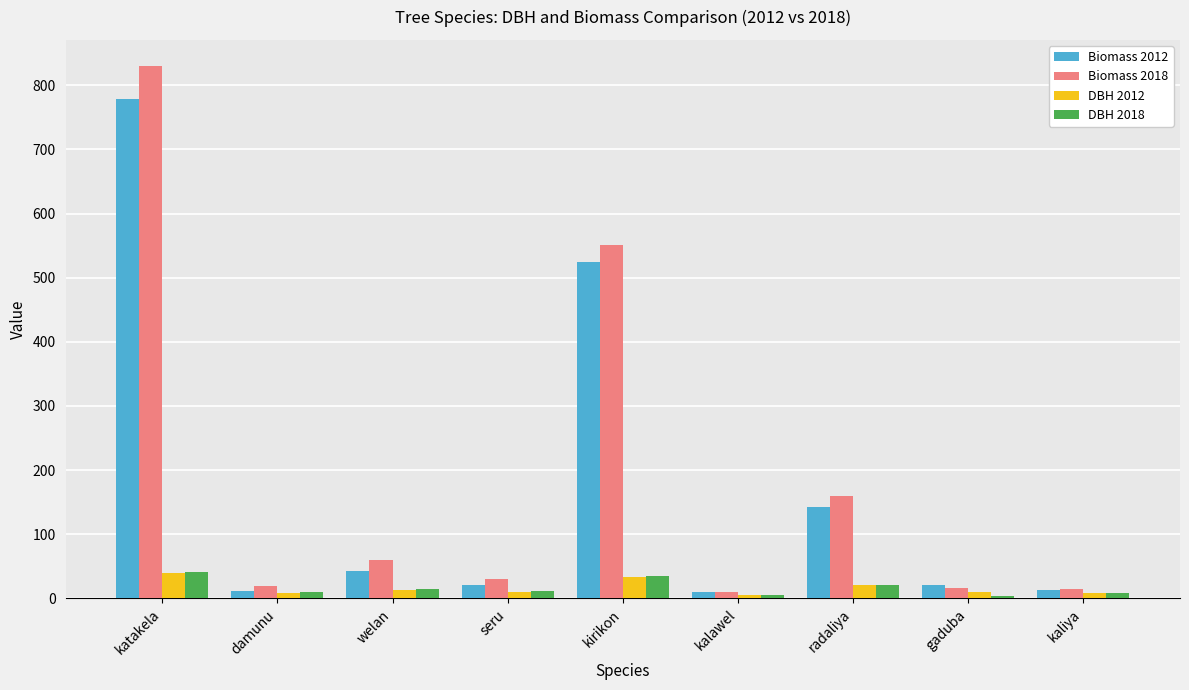

What are all the series names shown in the legend?

Biomass 2012, Biomass 2018, DBH 2012, DBH 2018